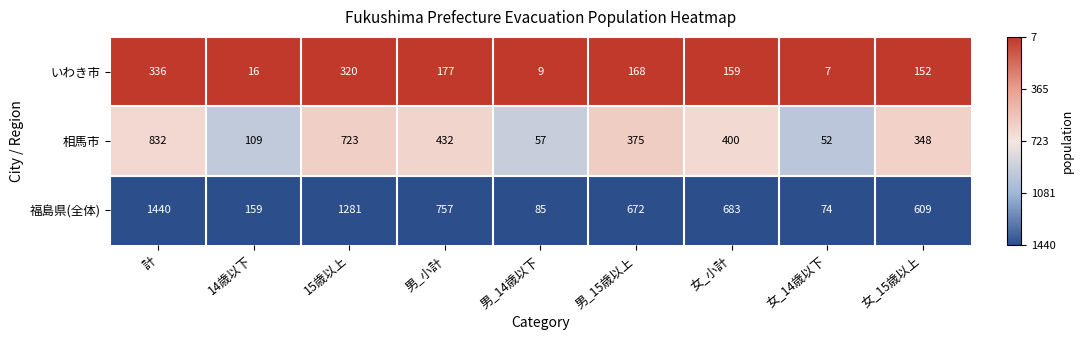

At 男_15歳以上, list the series in order from smallest to largest.

いわき市, 相馬市, 福島県(全体)